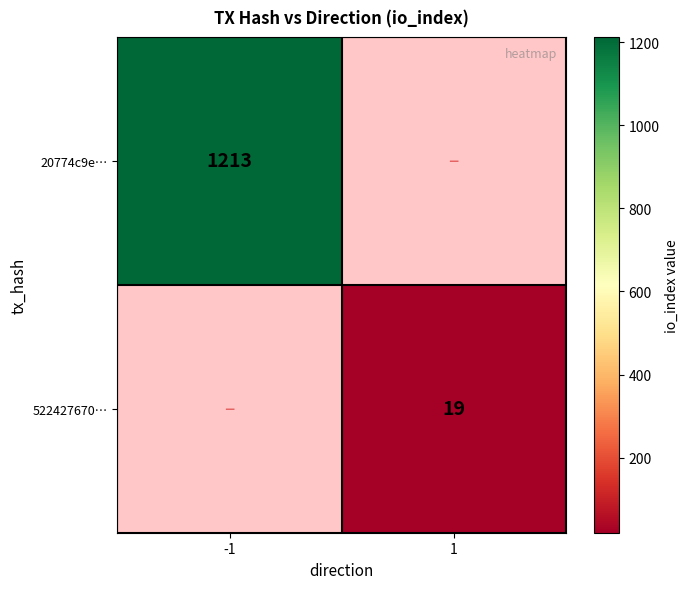

True or false: 522427670… has a value of 7 at 1.

False